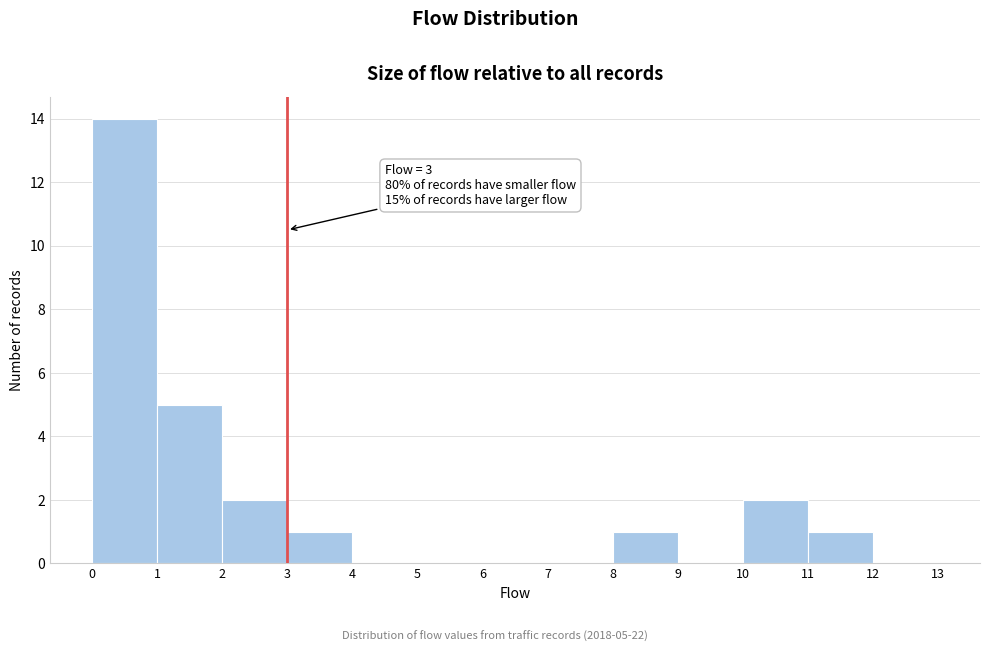

Which range on the x-axis has the tallest bar?

0 to 1